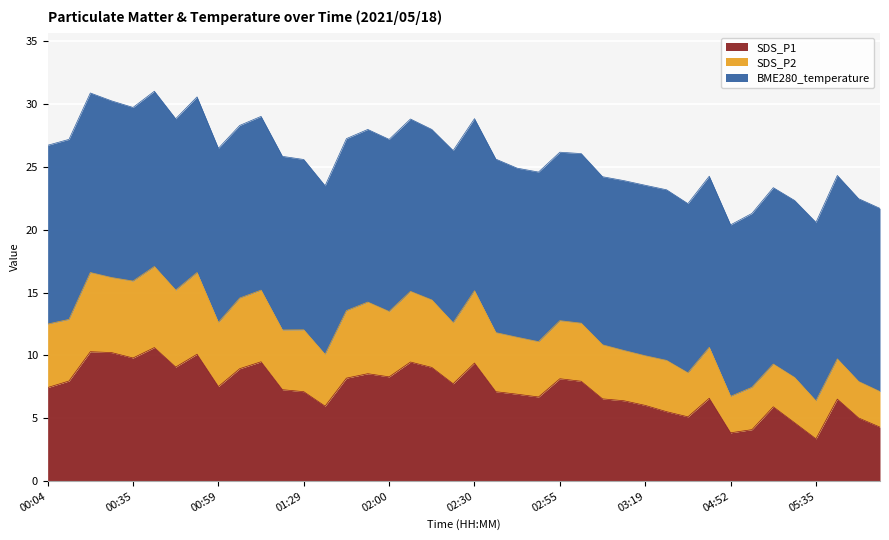

The SDS_P2 series shows 15.2 at 02:30. True or false?

True